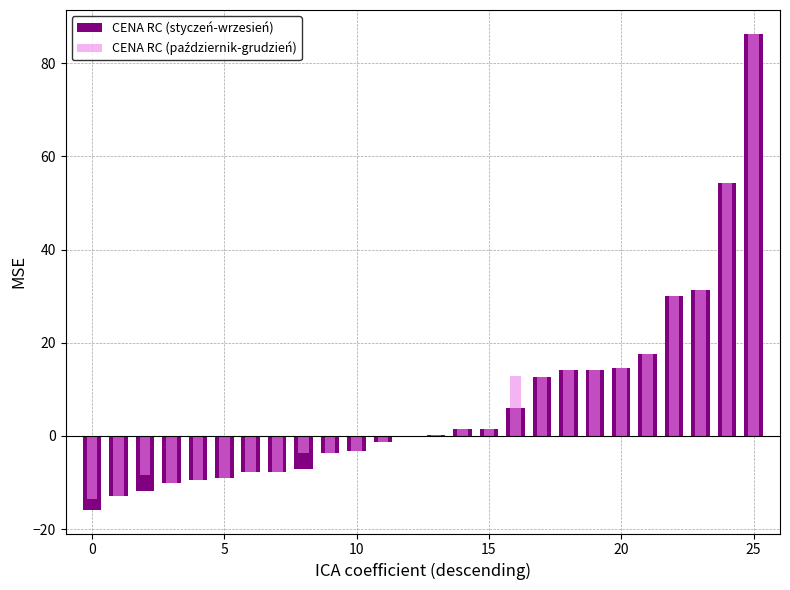

What is the smallest value displayed?

-15.8